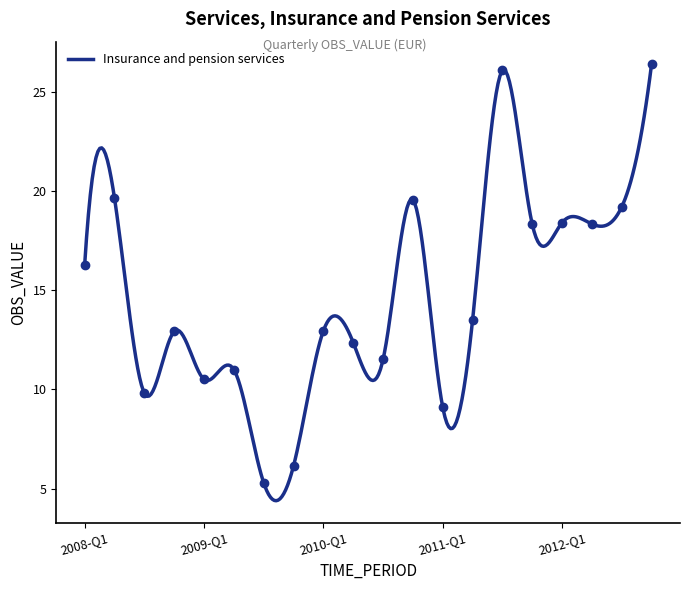

The value at 2011-Q1 is 13.2. True or false?

False